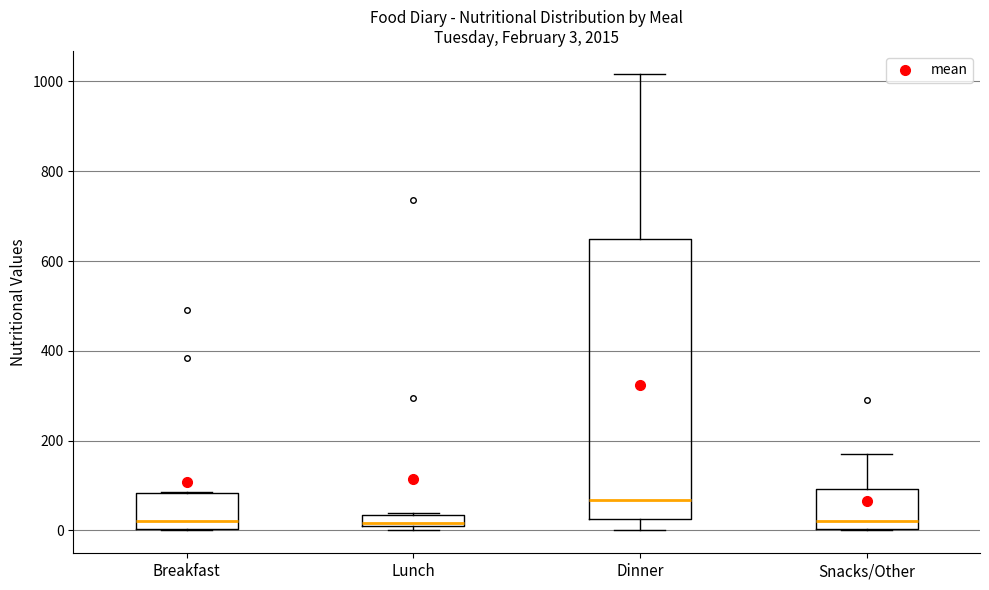

Which box is the tallest, from its lower edge to its upper edge?

Dinner